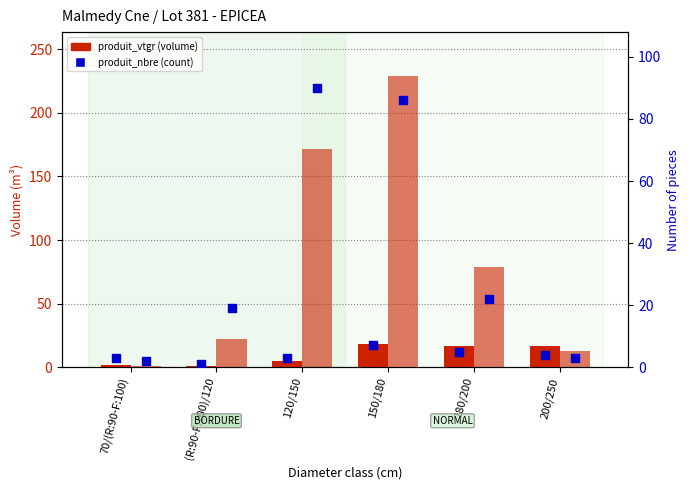

Which series contains the highest Y value?

produit_vtgr_NORMAL